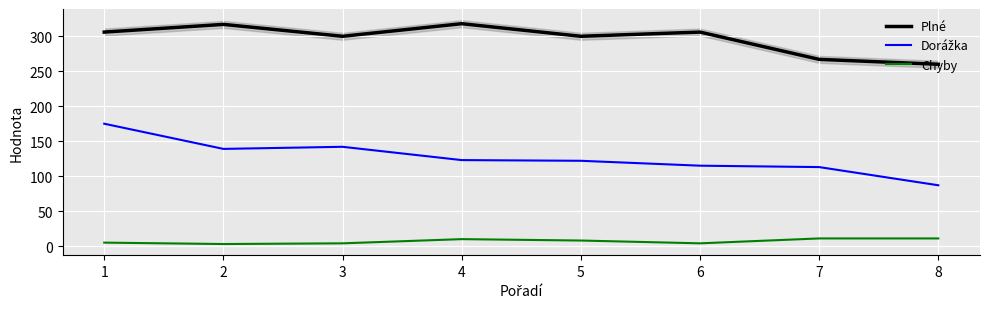

What is the sum of the Chyby values at 3 and 4?

14